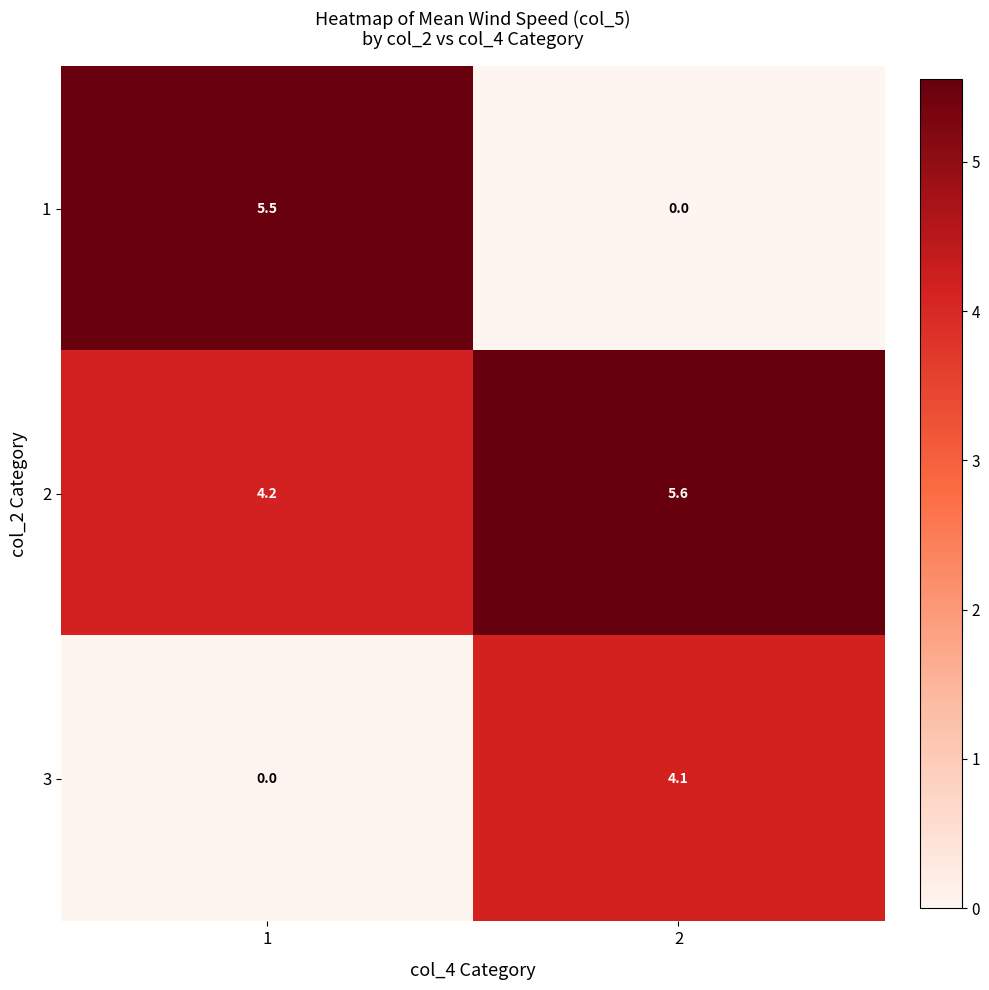

Is it true that 2 equals 6.7 at 1?

False